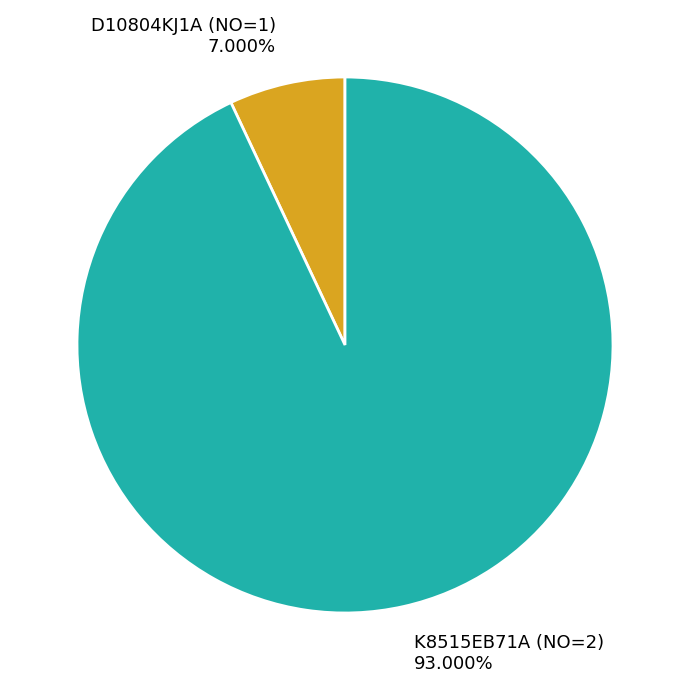

How many slices are in this pie chart?

2